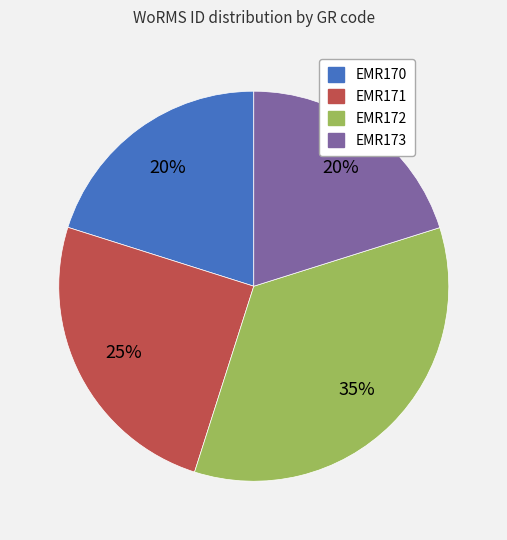

To the nearest percent, what portion does EMR172 represent?

35%